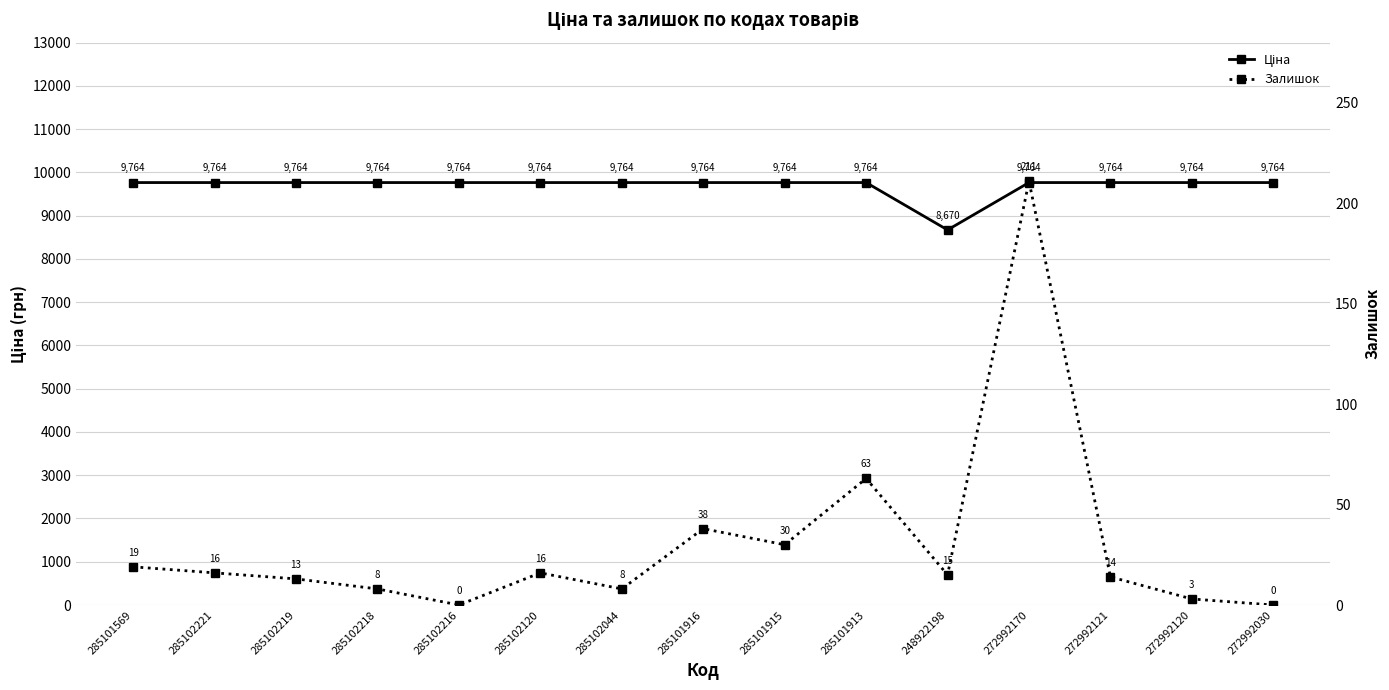

True or false: Залишок has more than 2 interior local peaks.

True